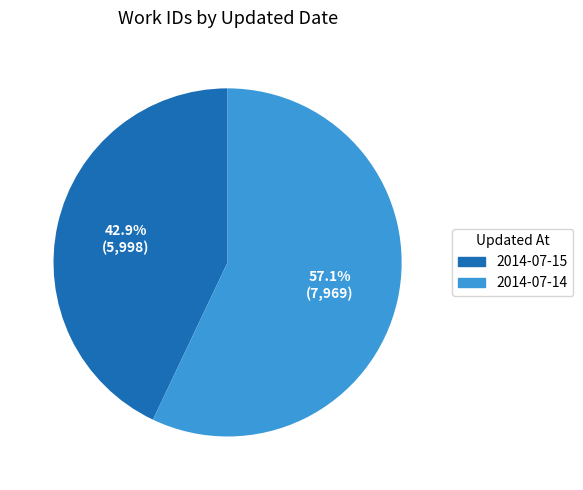

Which has a higher value, 2014-07-14 or 2014-07-15?

2014-07-14